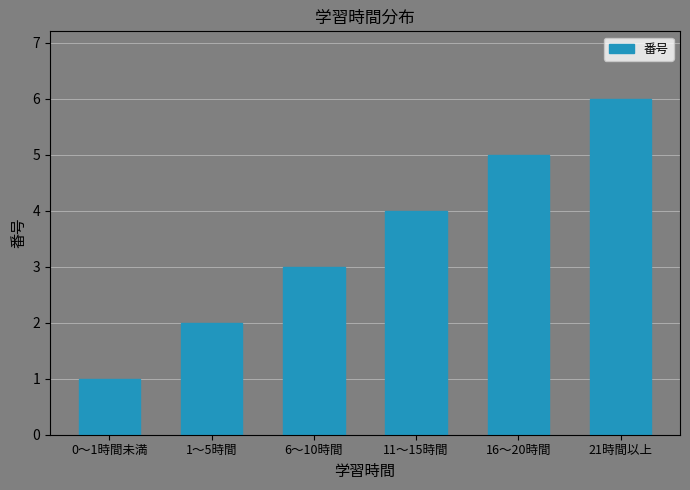

Rank the categories by value from highest to lowest.

21時間以上, 16～20時間, 11～15時間, 6～10時間, 1～5時間, 0～1時間未満